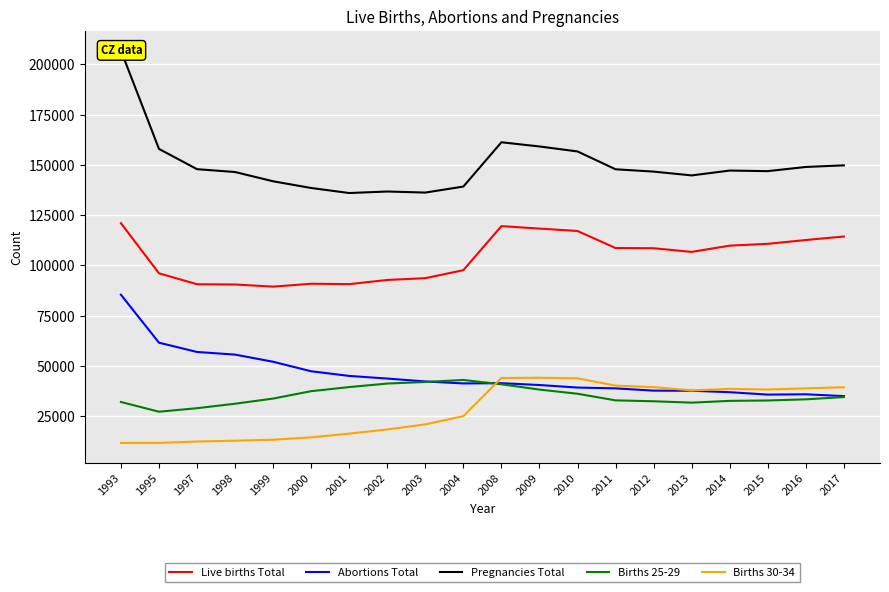

Which label corresponds to the largest value in the chart?

1993